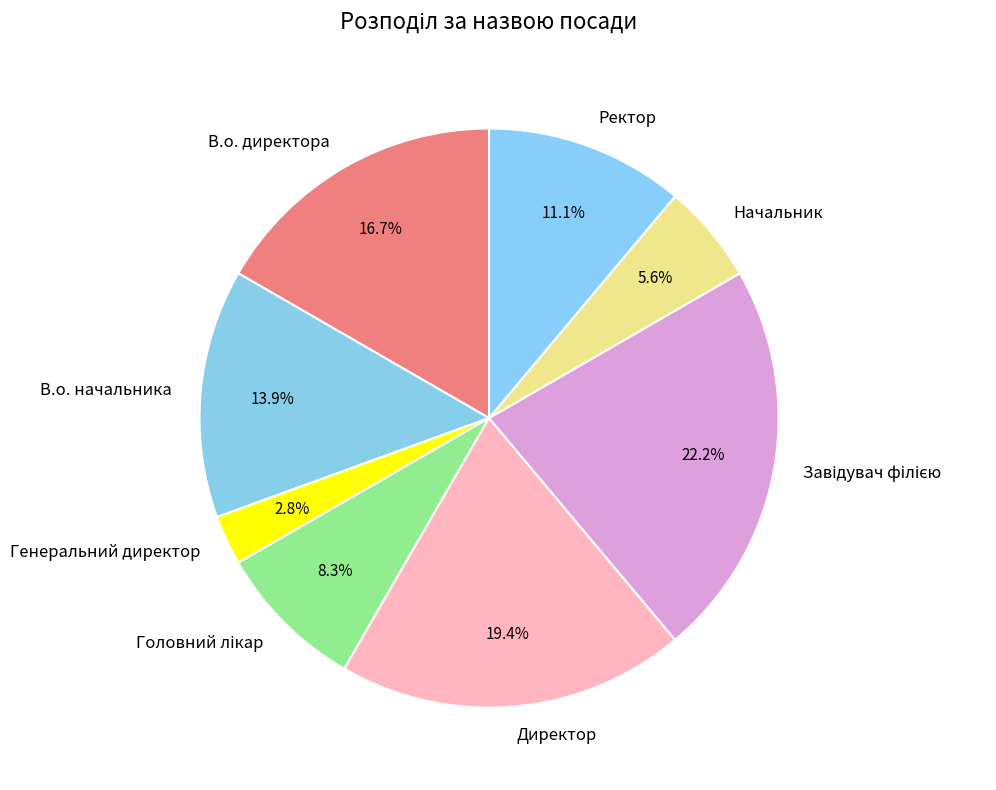

To the nearest percent, what percentage of the pie is Ректор?

11%